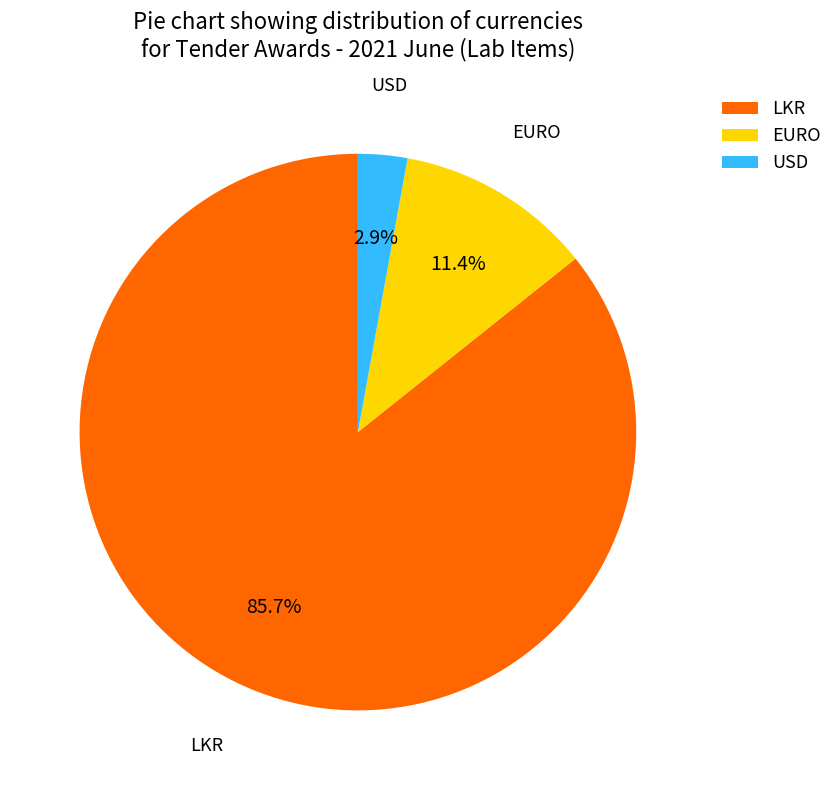

Between LKR and USD, which is larger?

LKR